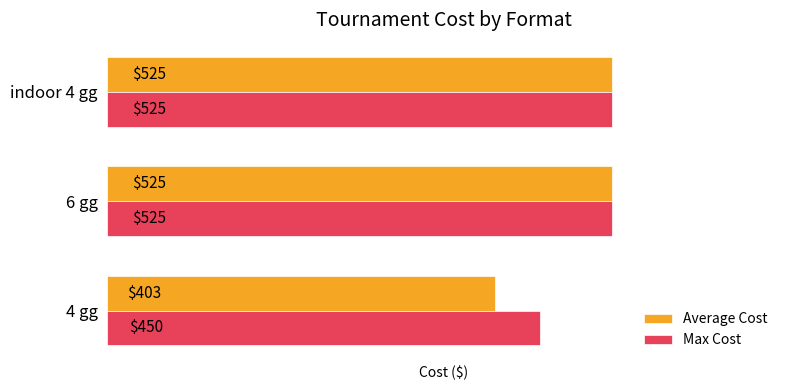

Where is Average Cost nearest to the value 464?

4 gg